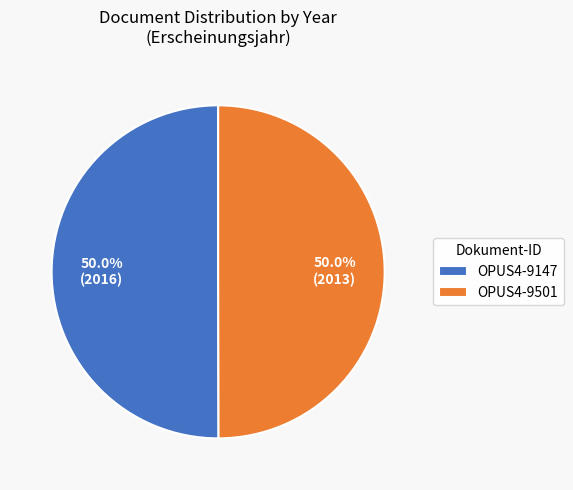

To the nearest percent, what portion does OPUS4-9501 represent?

50%